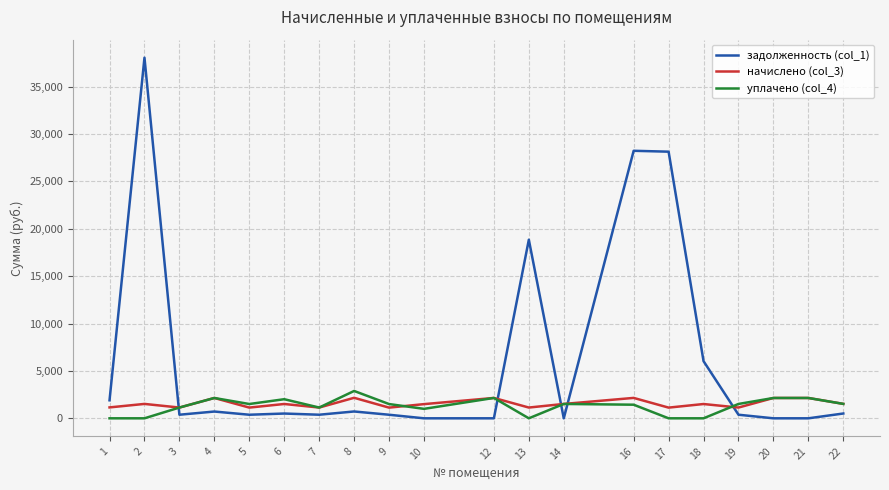

The value of уплачено (col_4) at 2 is -1712.3. True or false?

False